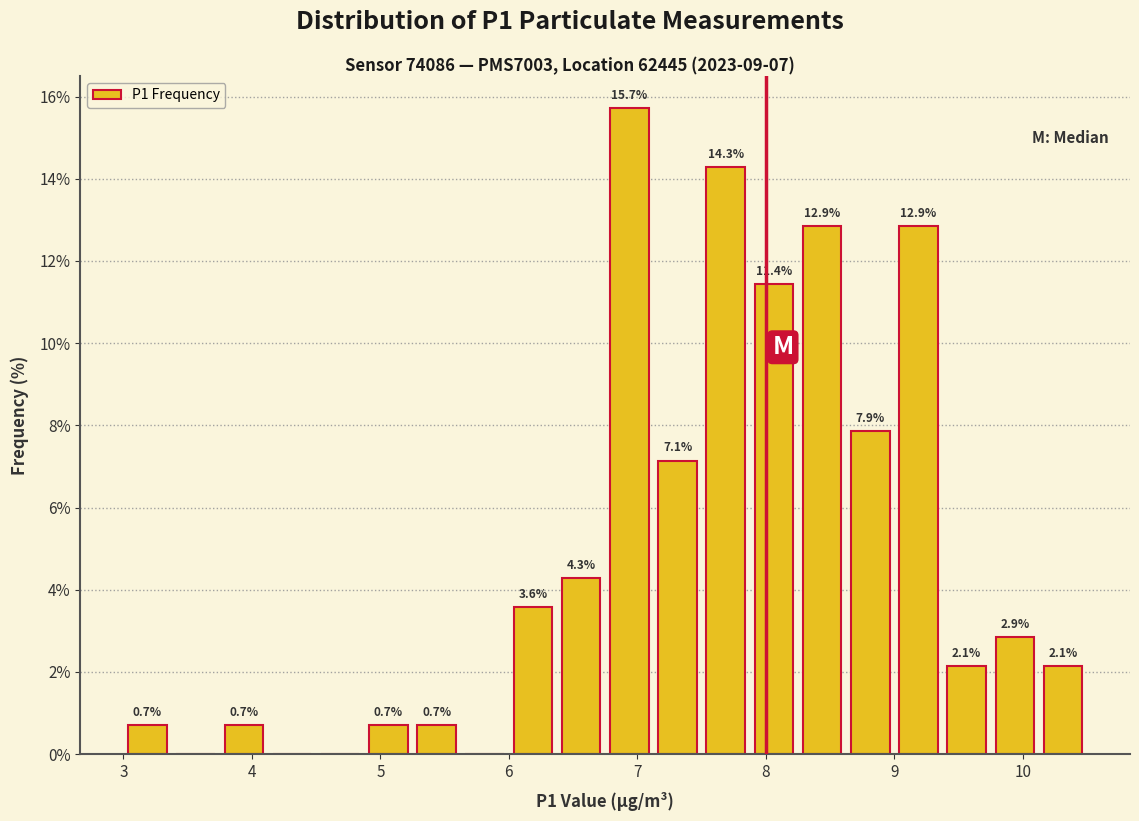

Read against the x-axis, roughly where is the centre of the tallest bar?

6.9